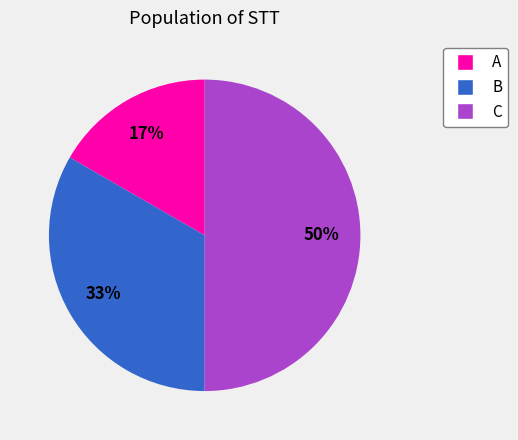

Rank the categories by value from lowest to highest.

A, B, C